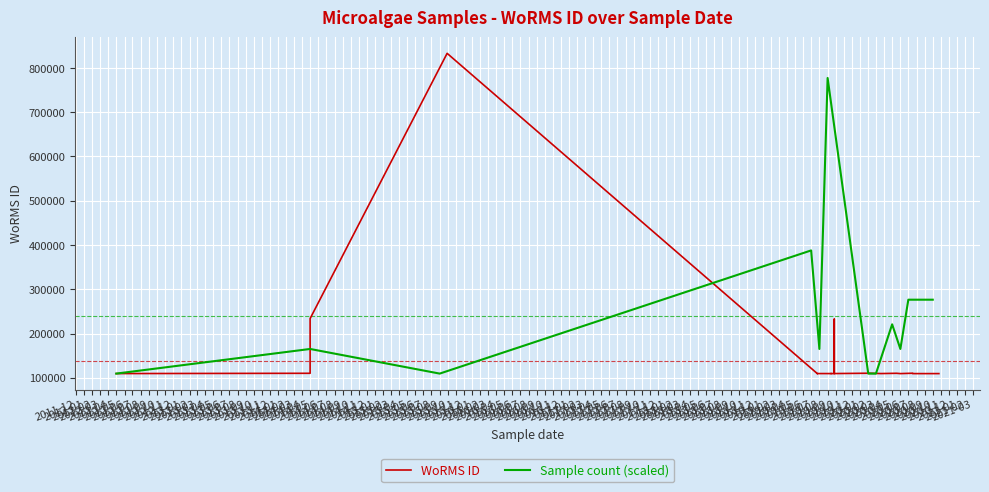

Reading left to right, what are all the values shown in this chart?

0=109566	1=109566	2=109566	3=109566	4=110303	5=109540	6=109566	7=110154	8=109540	9=109524	10=109534	11=109566	12=109566	13=109534	14=109534	15=109524	16=109524	17=109524	18=109524	19=109566	20=109524	21=110154	22=109470	23=109470	24=110154	25=109473	26=109473	27=109473	28=109473	29=110303	30=232376	31=232376	32=109566	33=109566	34=109545	35=110154	36=233831	37=109473	38=109473	39=833052